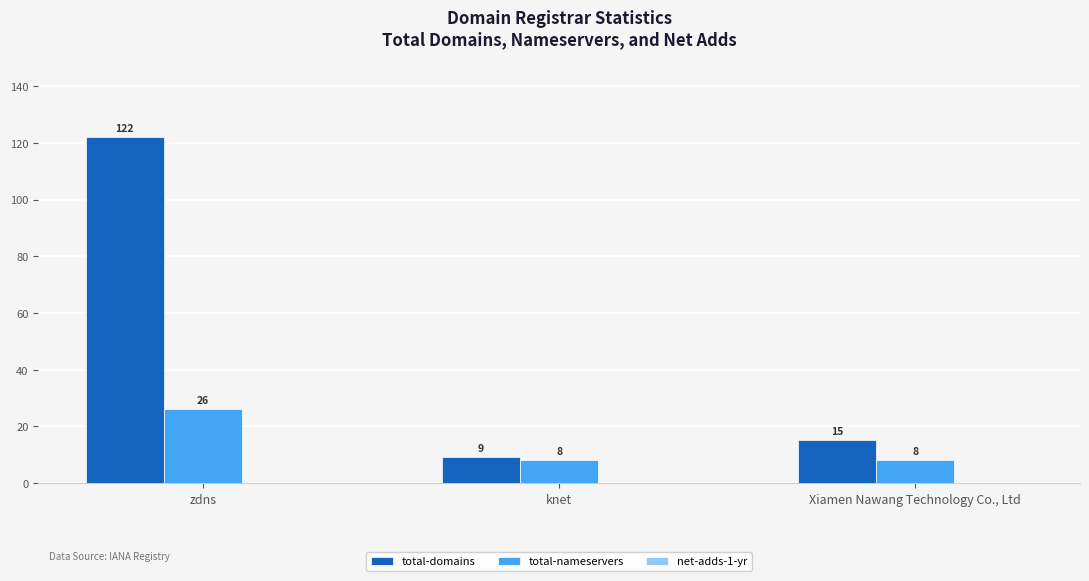

True or false: total-domains has a value of 22 at Xiamen Nawang Technology Co., Ltd.

False